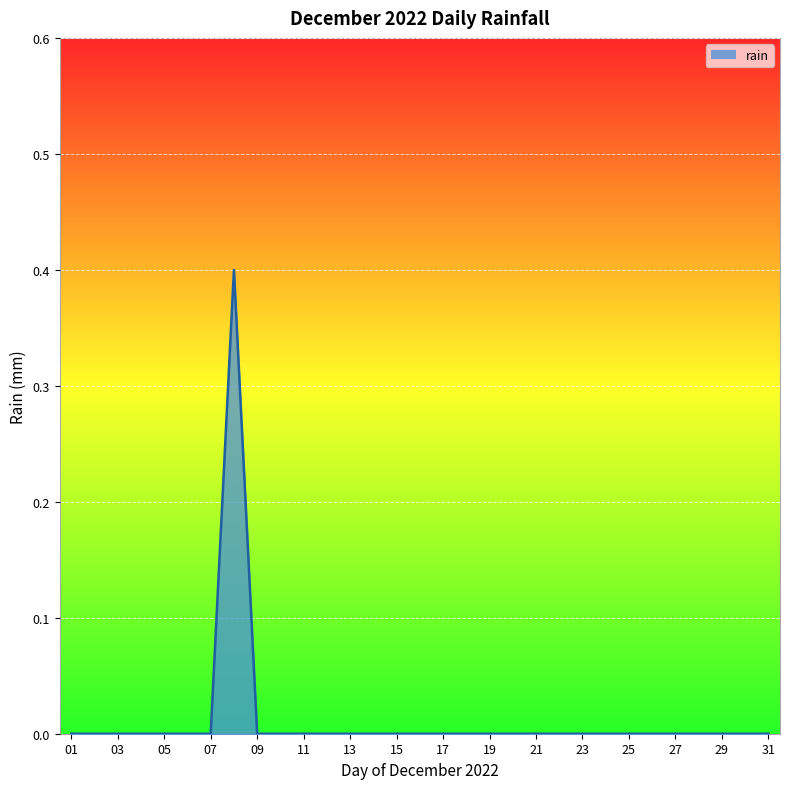

What is the maximum value shown in the chart?

0.4